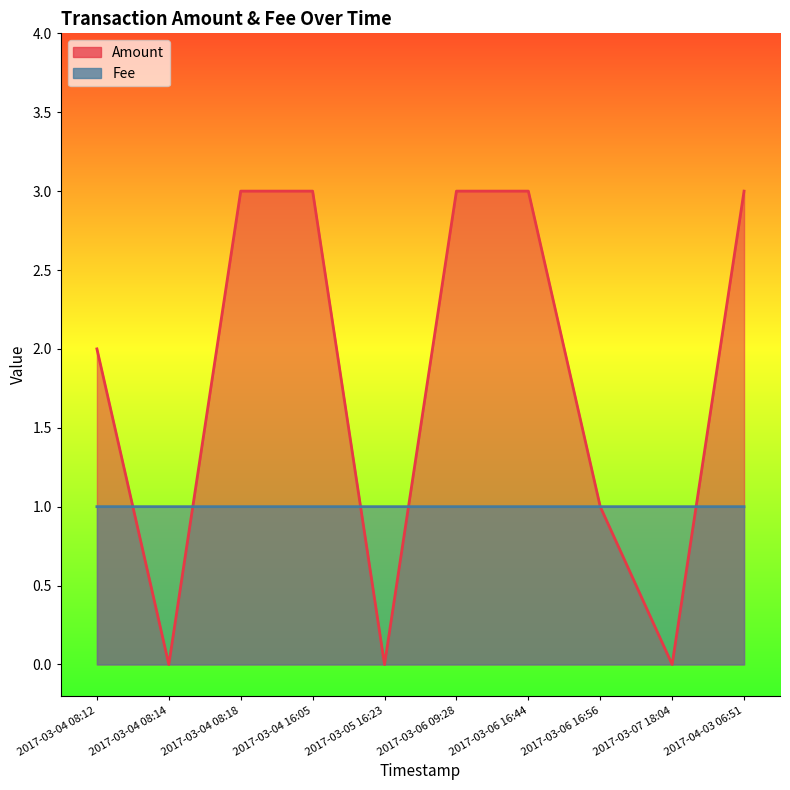

What is the sum of the Fee values at 2017-03-05 16:23 and 2017-03-04 08:18?

2.0